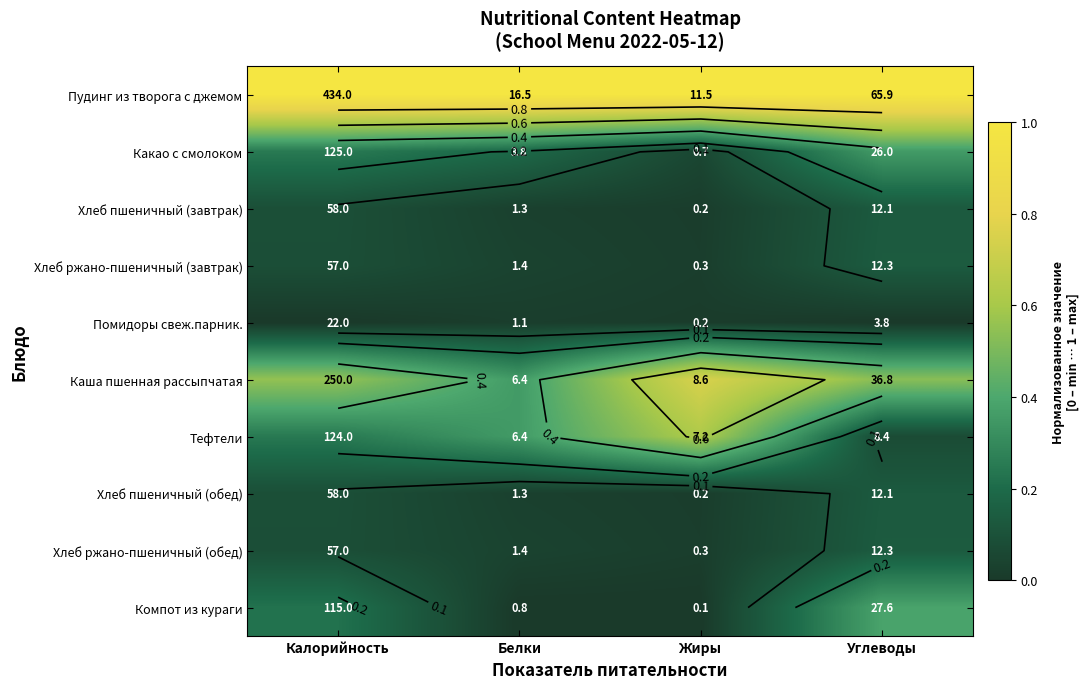

Which series has the largest total across all categories?

Пудинг из творога с джемом